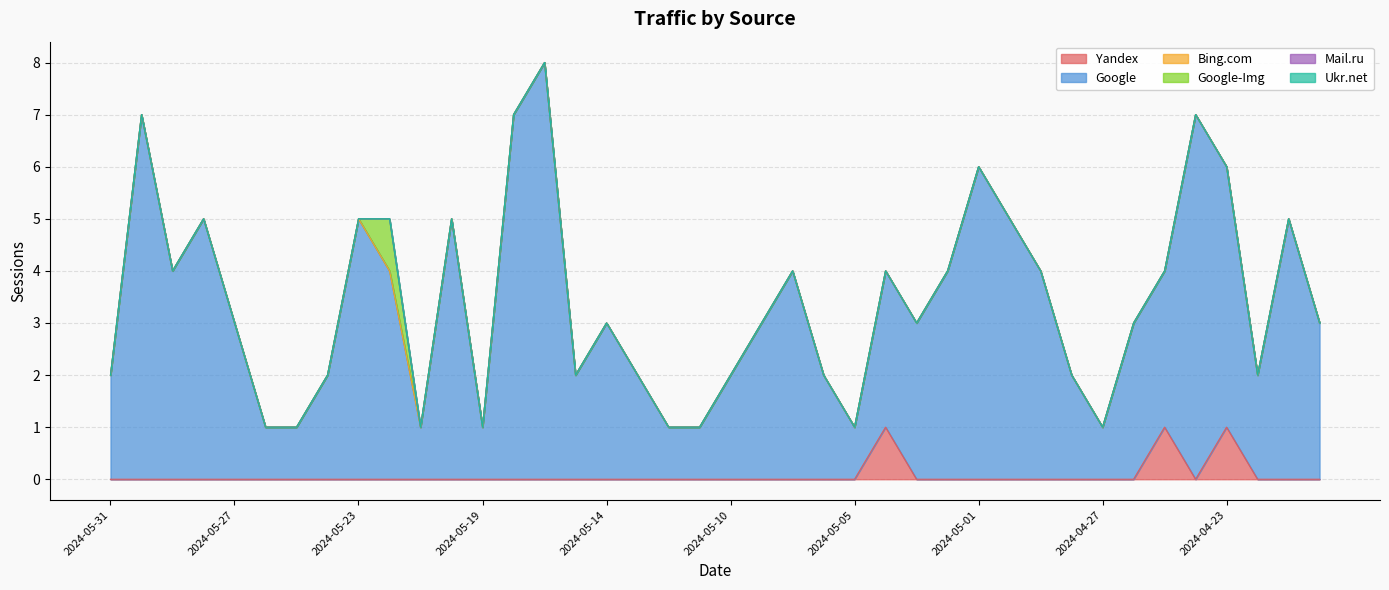

Rank the categories by Bing.com value from highest to lowest.

2024-05-31, 2024-05-30, 2024-05-29, 2024-05-28, 2024-05-27, 2024-05-26, 2024-05-25, 2024-05-24, 2024-05-23, 2024-05-22, 2024-05-21, 2024-05-20, 2024-05-19, 2024-05-17, 2024-05-16, 2024-05-15, 2024-05-14, 2024-05-13, 2024-05-12, 2024-05-11, 2024-05-10, 2024-05-08, 2024-05-07, 2024-05-06, 2024-05-05, 2024-05-04, 2024-05-03, 2024-05-02, 2024-05-01, 2024-04-30, 2024-04-29, 2024-04-28, 2024-04-27, 2024-04-26, 2024-04-25, 2024-04-24, 2024-04-23, 2024-04-22, 2024-04-21, 2024-04-20